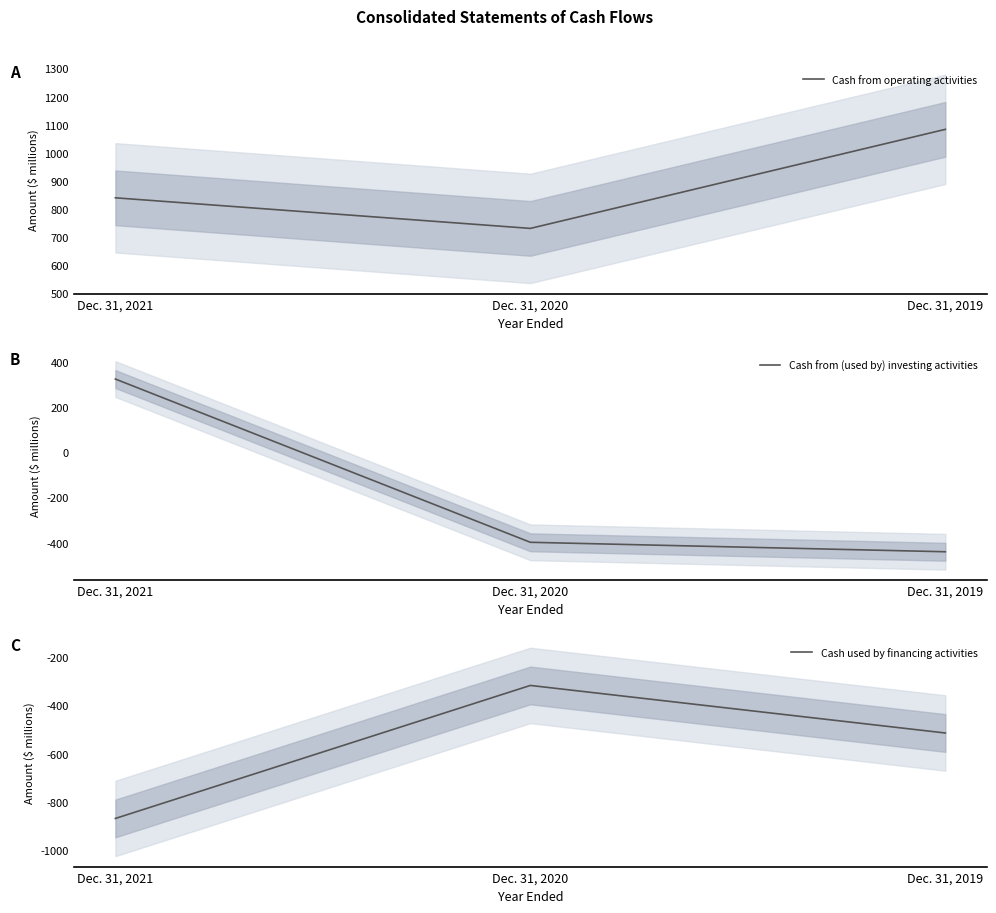

What are all the series names shown in the legend?

Cash from operating activities, Cash from (used by) investing activities, Cash used by financing activities